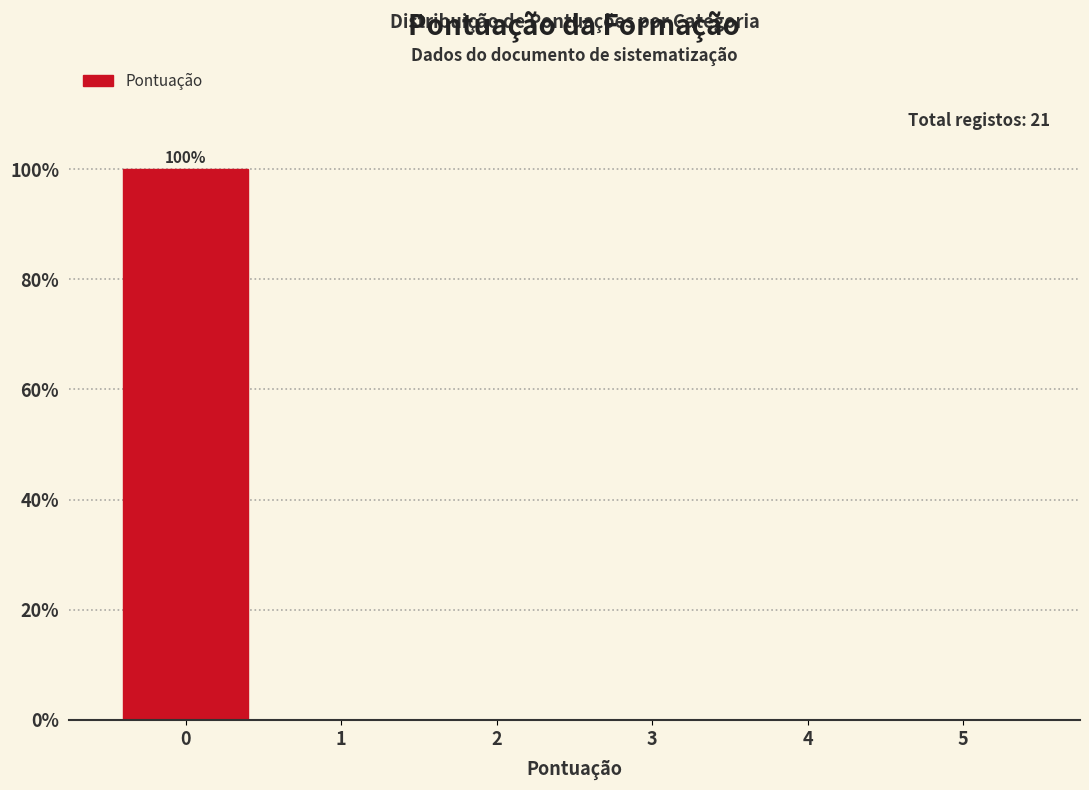

Reading right to left, what are all the values shown in this chart?

5=0	4=0	3=0	2=0	1=0	0=100